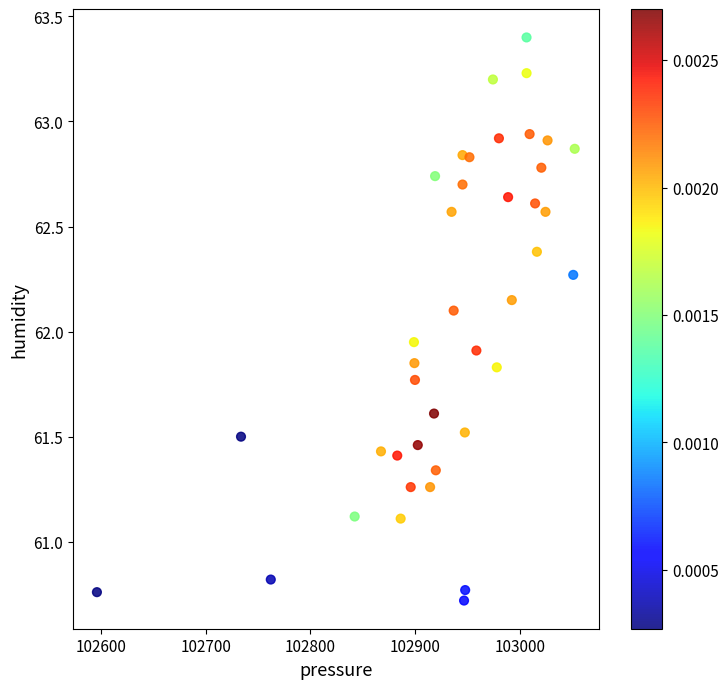

What is the range of X values (max minus min)?

456.9